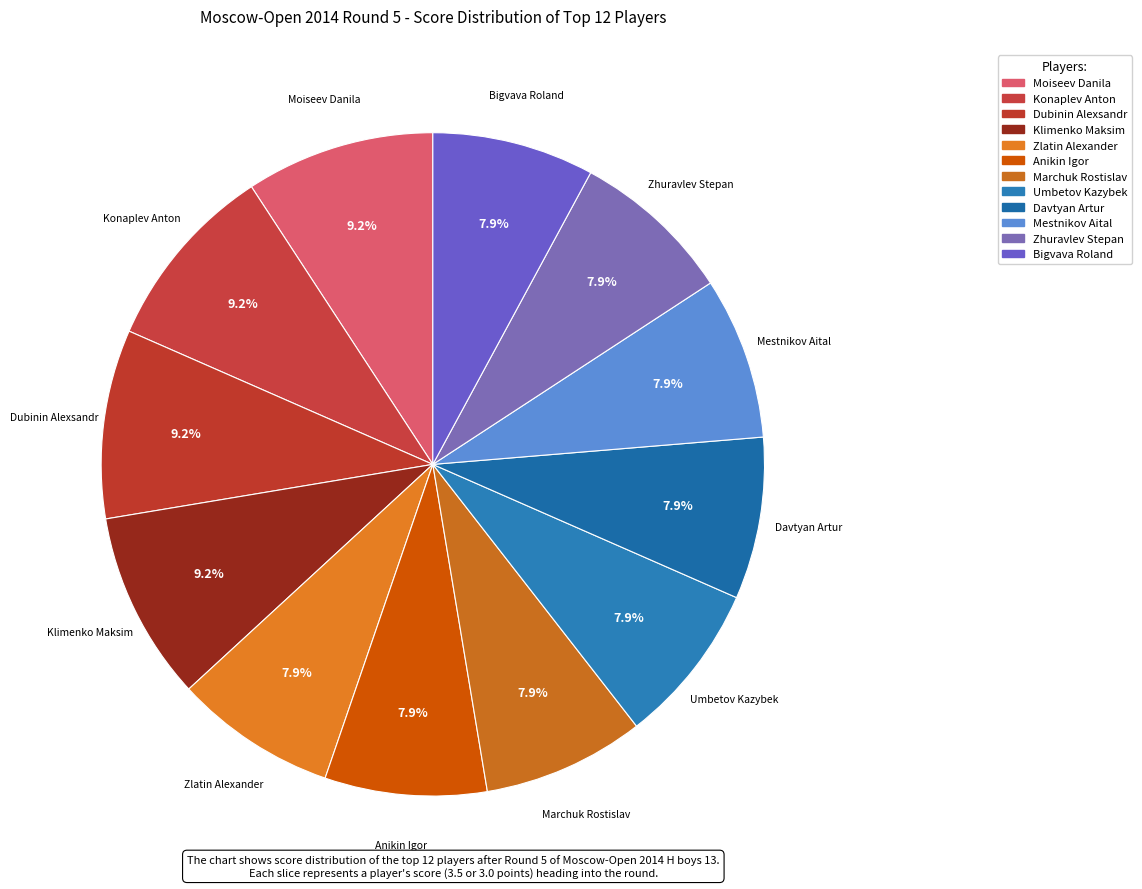

What is the ratio of the value at Mestnikov Aital to the value at Zhuravlev Stepan?

1.0